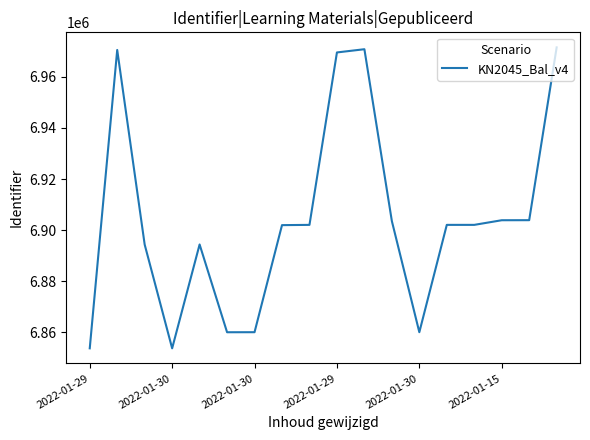

What is the difference between the maximum and minimum values?

117759